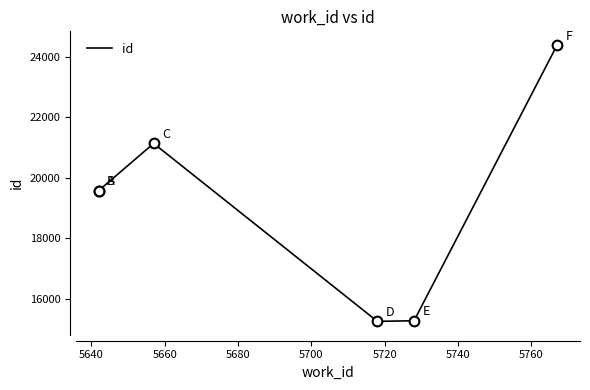

How many data points are above 19569?

2